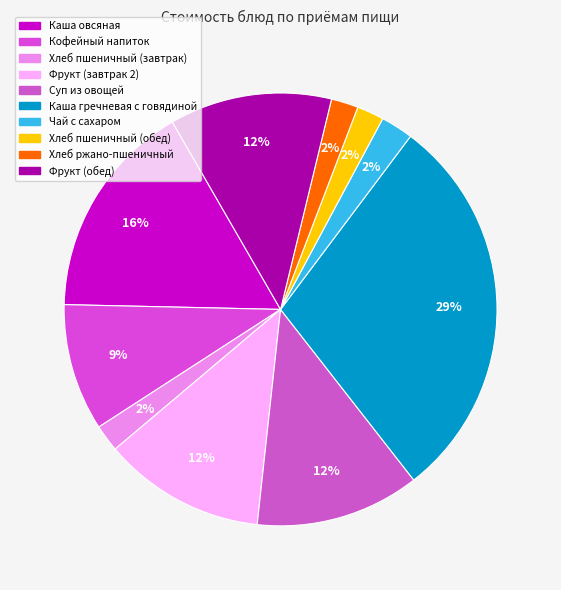

Approximately how many times larger is the value at Каша гречневая с говядиной compared to Каша овсяная?

1.8